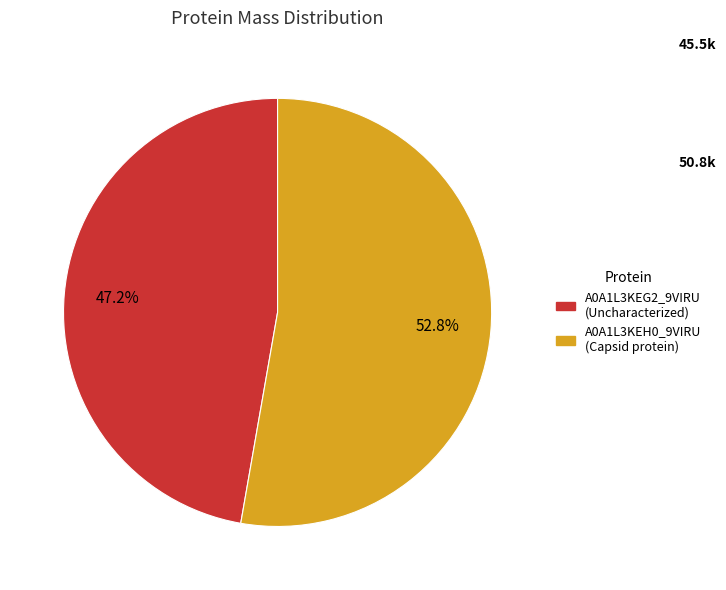

Is there any slice that represents more than half of the pie?

Yes